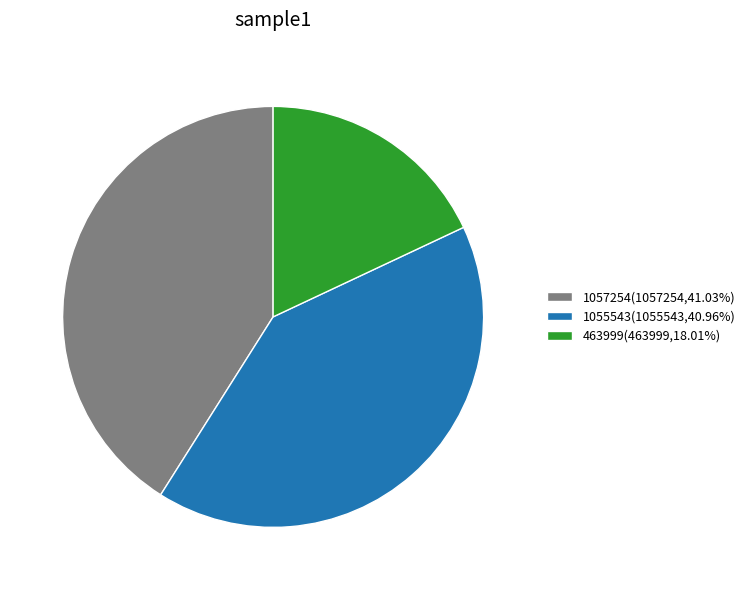

Do 463999(463999,18.01%) and 1057254(1057254,41.03%) together represent more than half of the pie?

Yes